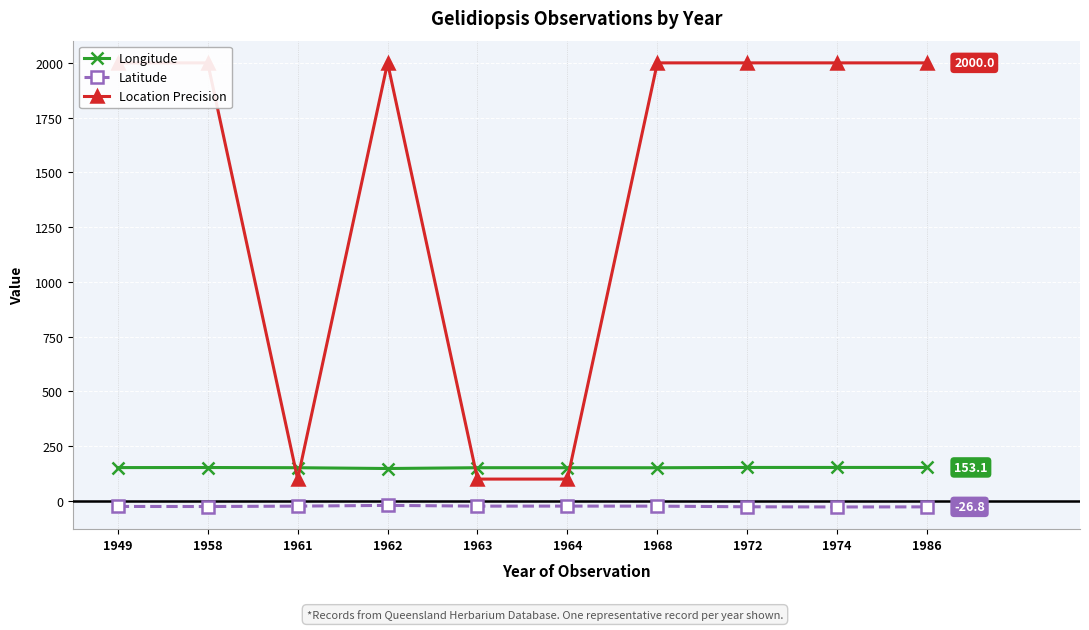

Reading left to right, extract all data points from this chart.

Longitude: 1949=152.5	1958=152.8	1961=151.9	1962=148.3	1963=151.9	1964=151.9	1968=151.7	1972=153.1	1974=153.1	1986=153.1
Latitude: 1949=-24.9	1958=-25.3	1961=-23.4	1962=-20.0	1963=-23.4	1964=-23.3	1968=-23.5	1972=-26.4	1974=-27.3	1986=-26.8
Location Precision: 1949=2000.0	1958=2000.0	1961=100.0	1962=2000.0	1963=100.0	1964=100.0	1968=2000.0	1972=2000.0	1974=2000.0	1986=2000.0